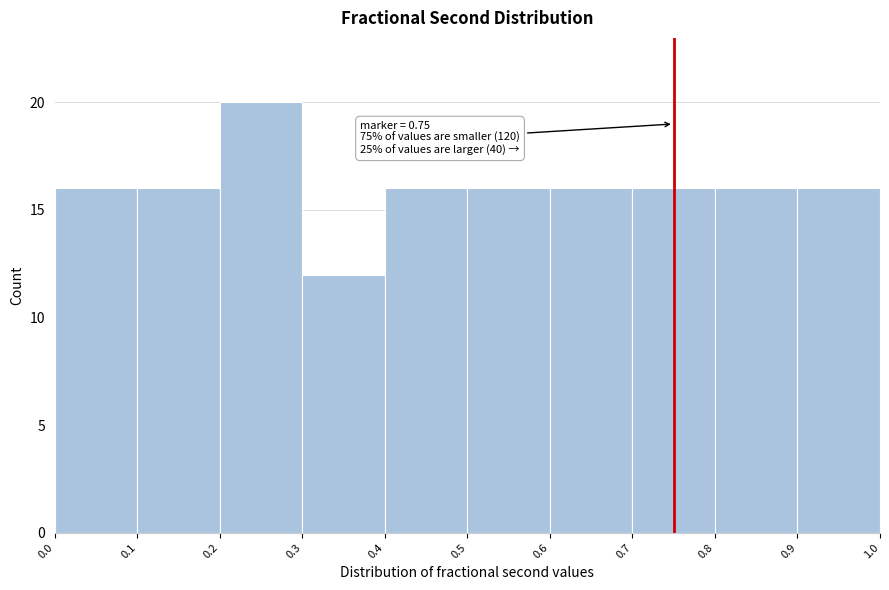

Which range on the x-axis has the tallest bar?

0.2 to 0.3